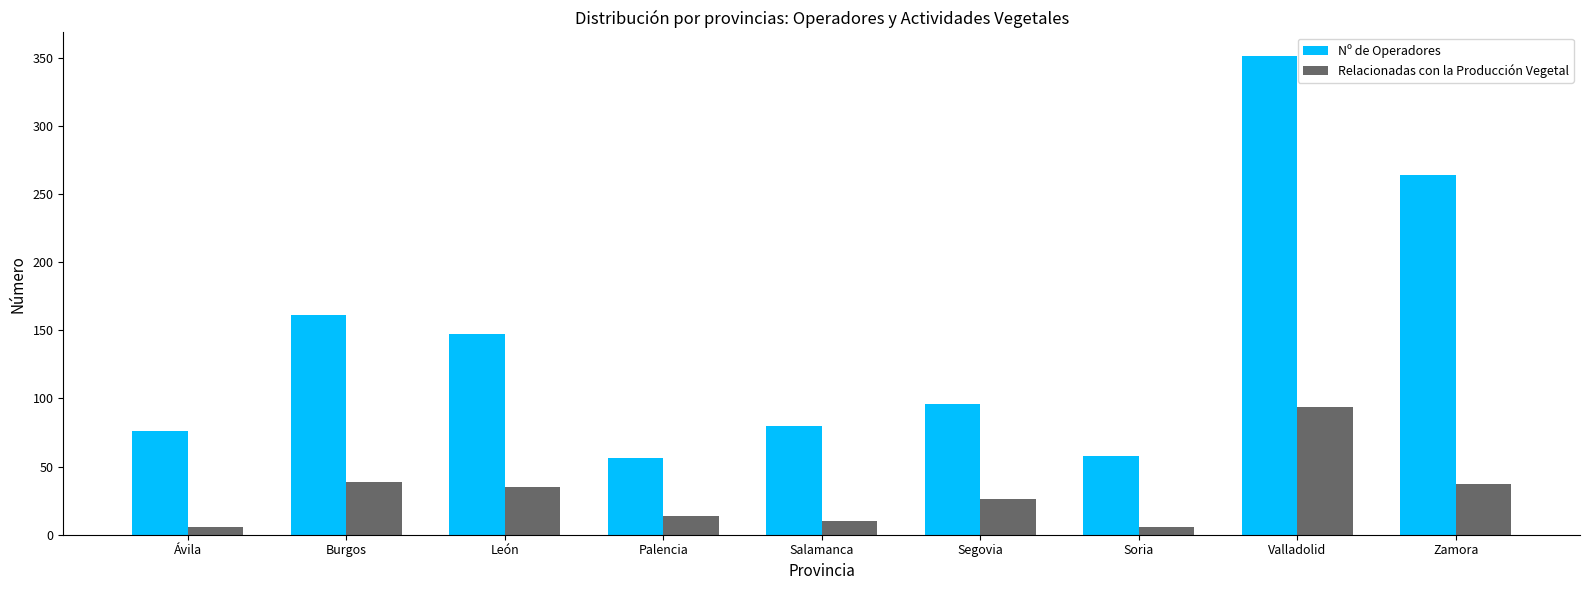

Reading left to right, what are all the values shown in this chart?

Nº de Operadores: 76	161	147	56	80	96	58	351	264
Relacionadas con la Producción Vegetal: 6	39	35	14	10	26	6	94	37